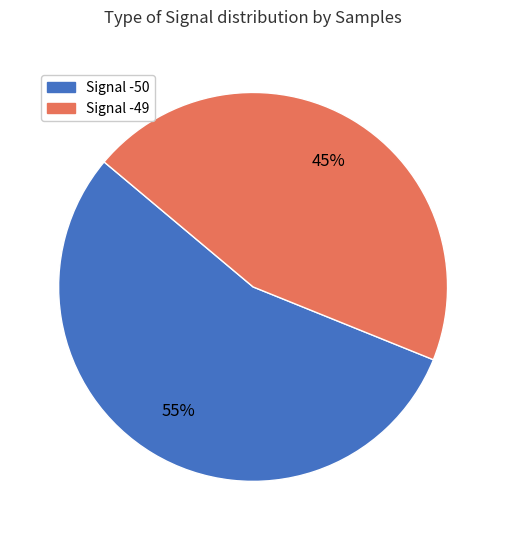

To the nearest percent, what is the average slice percentage?

50%